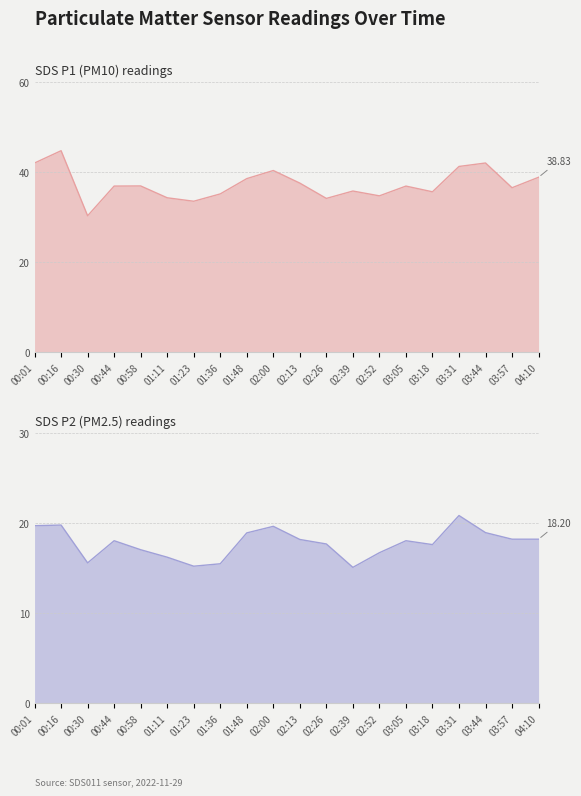

The value of SDS_P1 at 00:44 is 36.9. True or false?

True